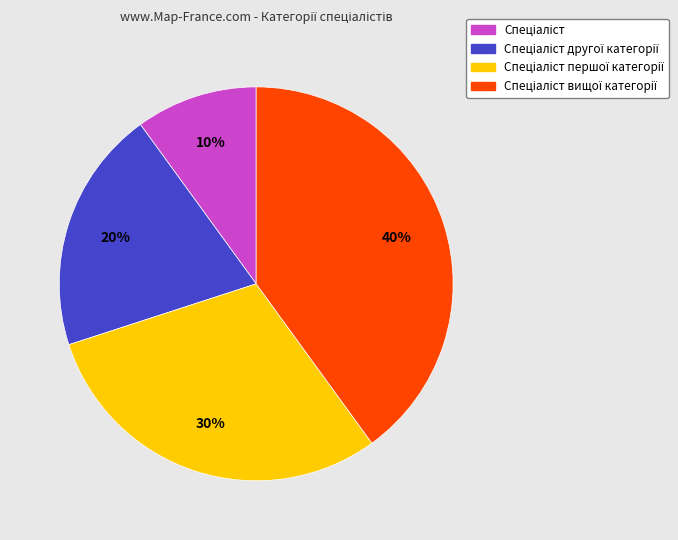

Is there a majority slice in this chart?

No